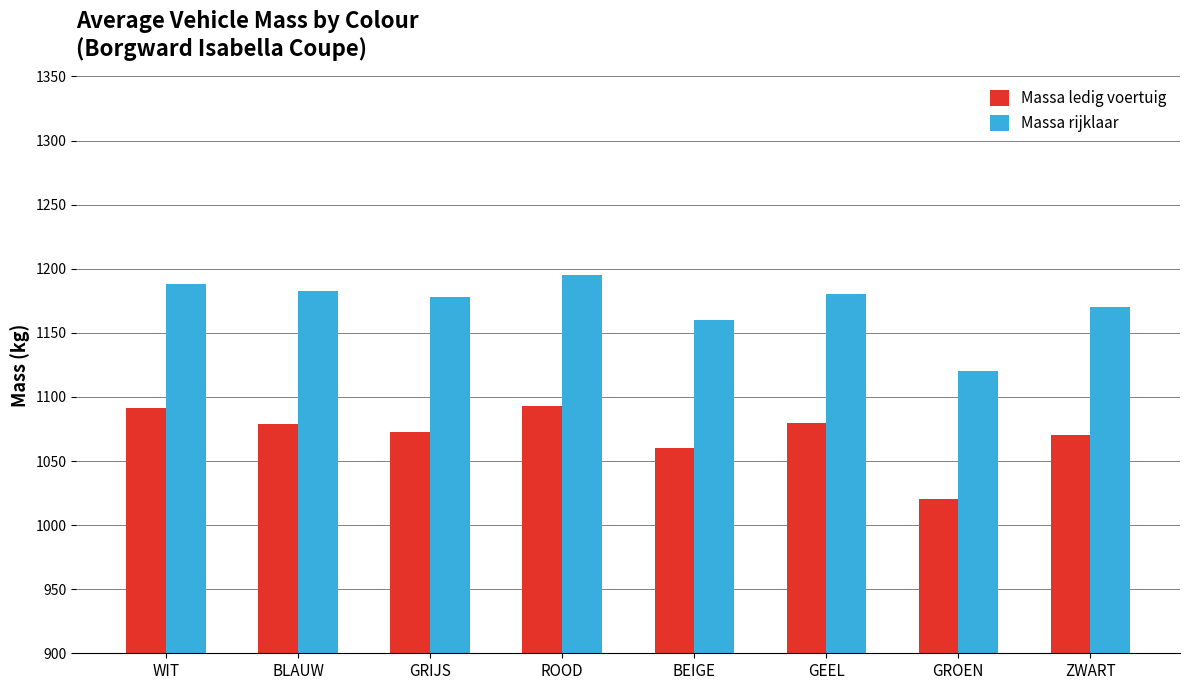

What is the difference between the maximum and second lowest values in the Massa rijklaar series?

35